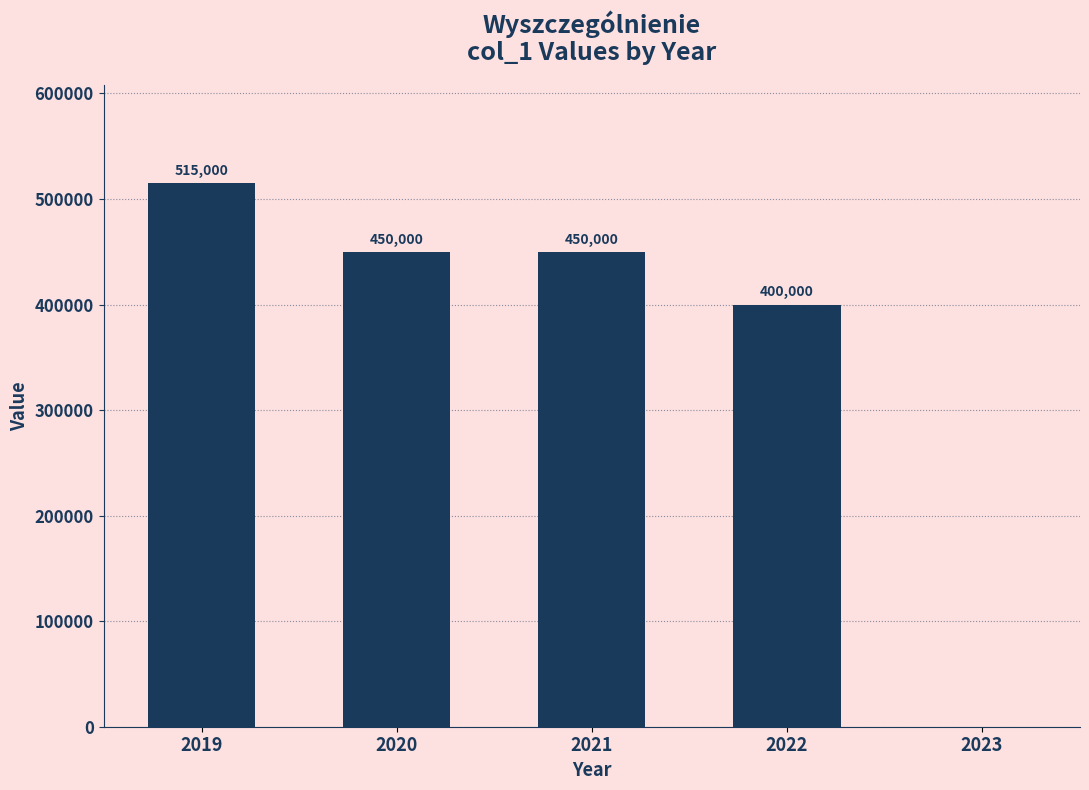

How many positive values are there?

4